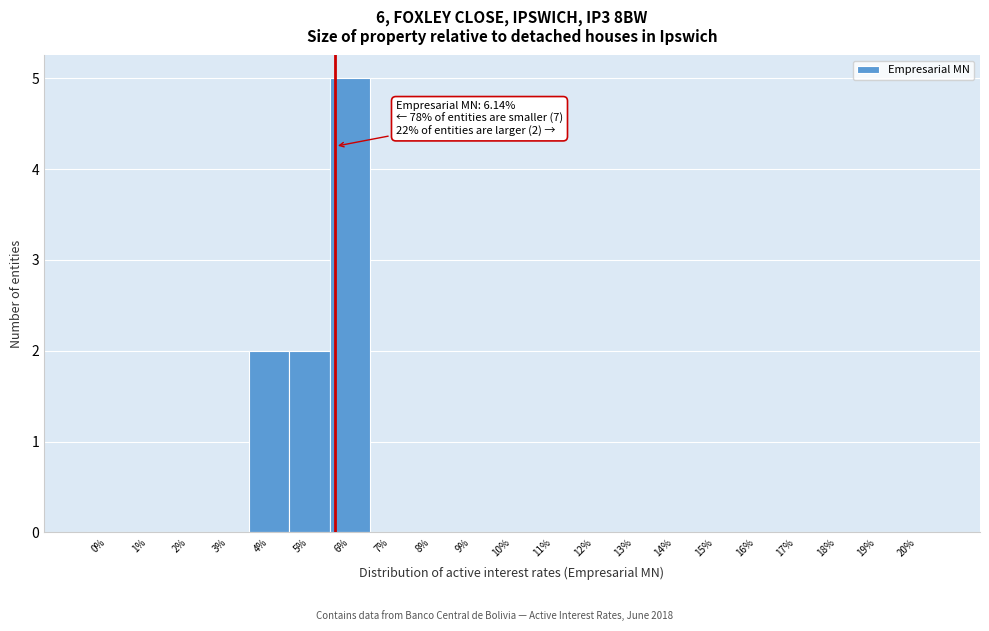

Reading left to right, extract all data points from this chart.

0%=0	1%=0	2%=0	3%=0	4%=2	5%=2	6%=5	7%=0	8%=0	9%=0	10%=0	11%=0	12%=0	13%=0	14%=0	15%=0	16%=0	17%=0	18%=0	19%=0	20%=0